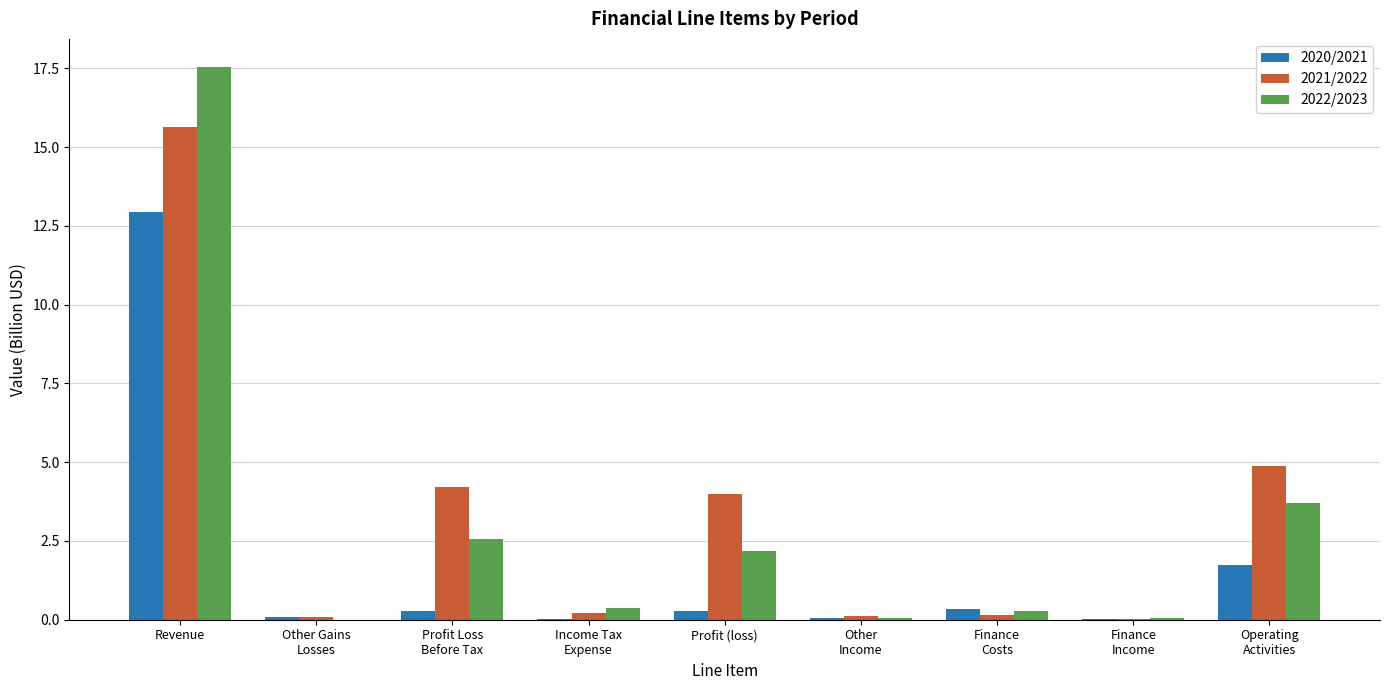

What is the sum of all 2021/2022 values?

29.2